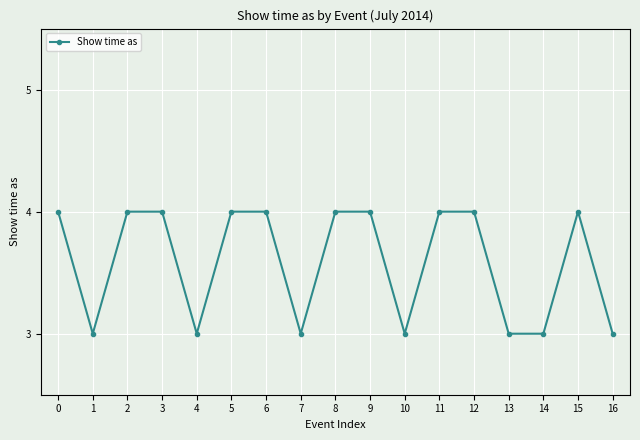

Is it true that the value at 14 is 3?

True